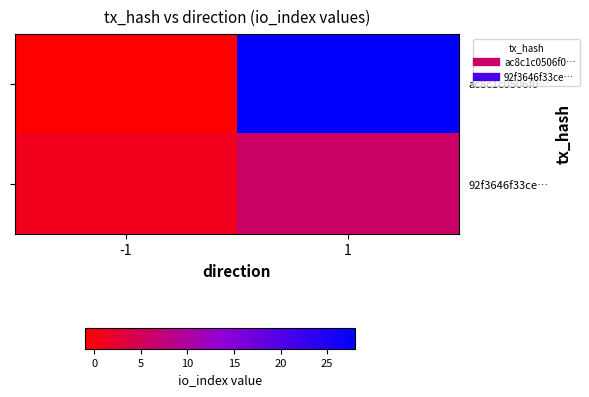

List the series in order of their peak value, lowest first.

92f3646f33ce…, ac8c1c0506f0…